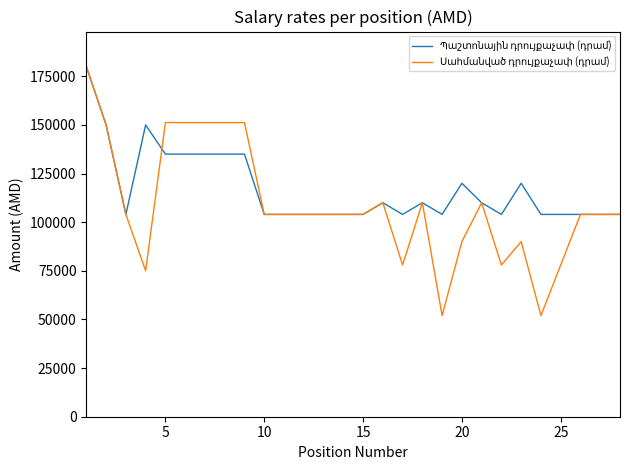

What is the minimum value shown in the chart?

52000